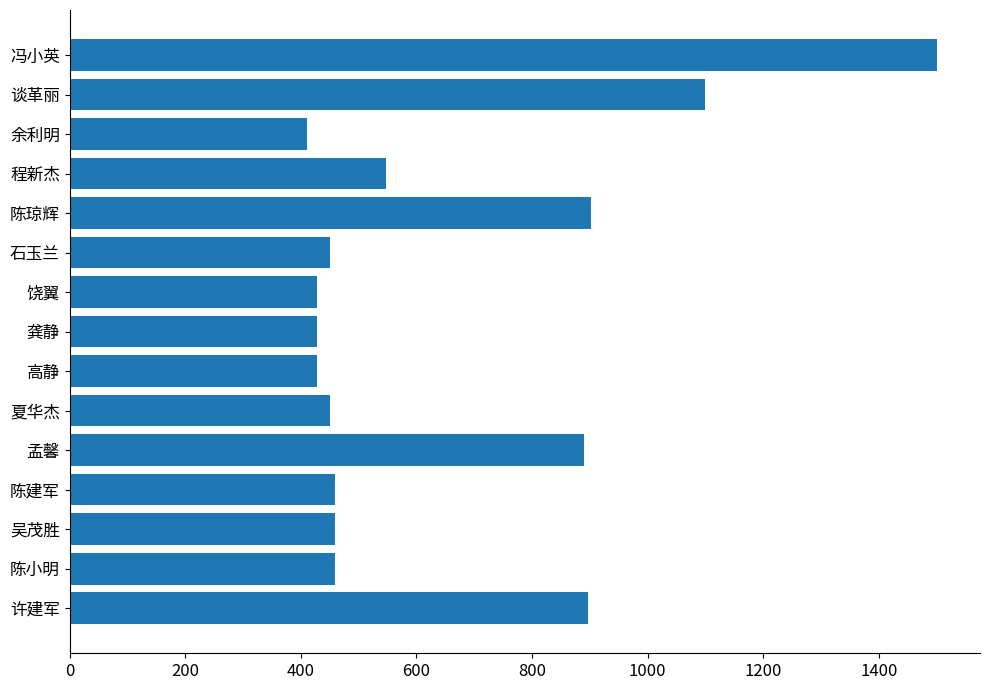

What is the difference between the maximum and minimum values?

1090